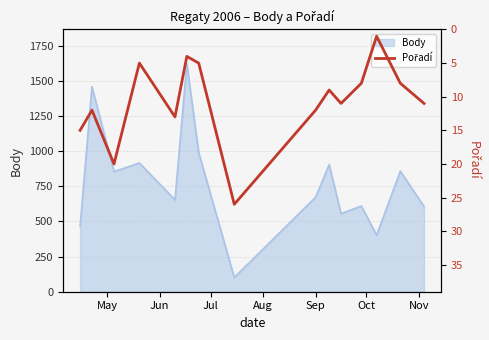

What is the highest value of the Body series?

1621